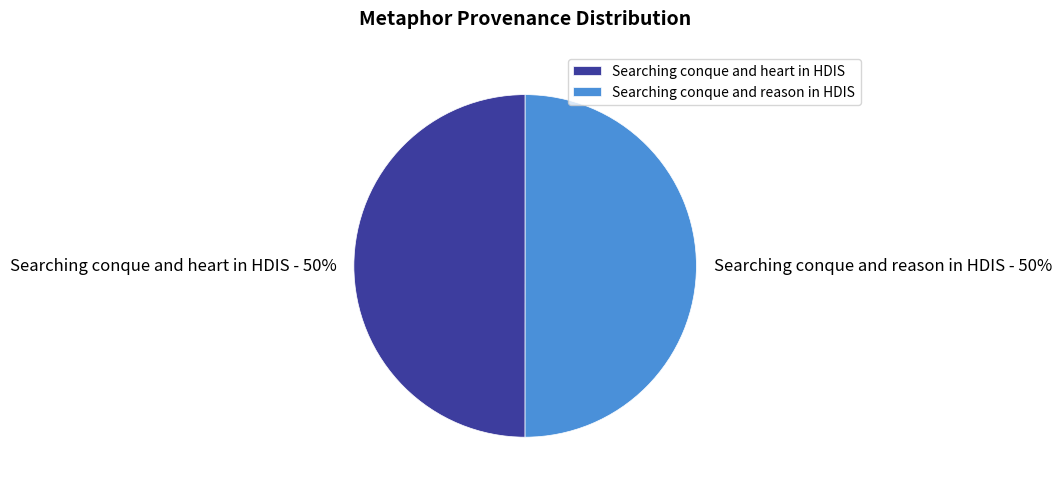

To the nearest percent, what is the combined percentage of Searching conque and reason in HDIS and Searching conque and heart in HDIS?

100%